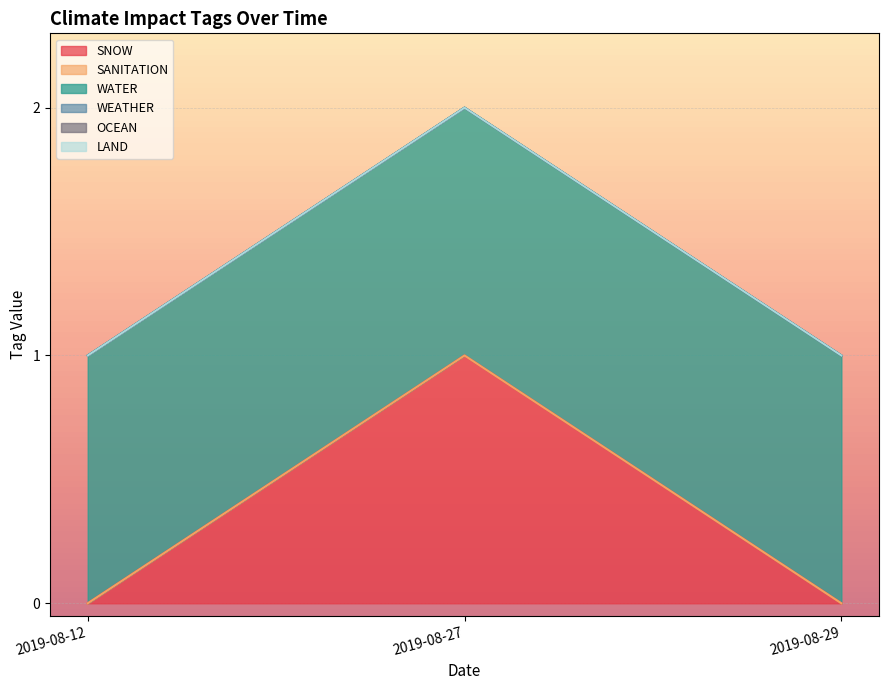

Which series changed the most between 2019-08-27 and 2019-08-29?

SNOW